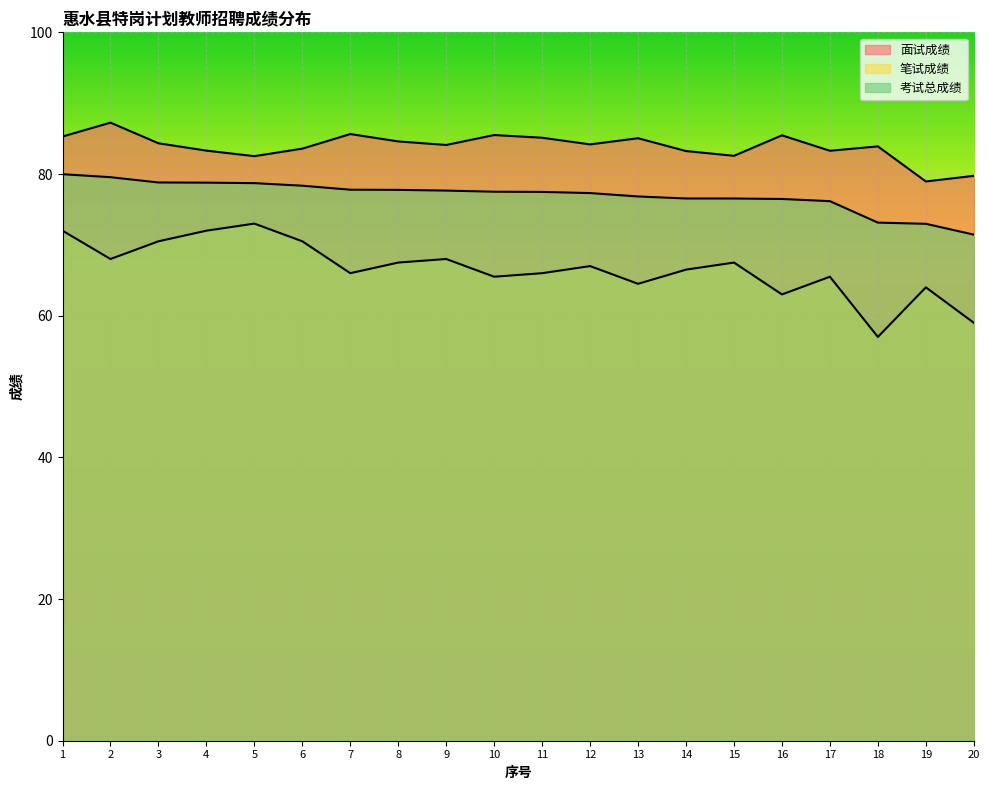

True or false: 笔试成绩 and 考试总成绩 cross at least once.

False